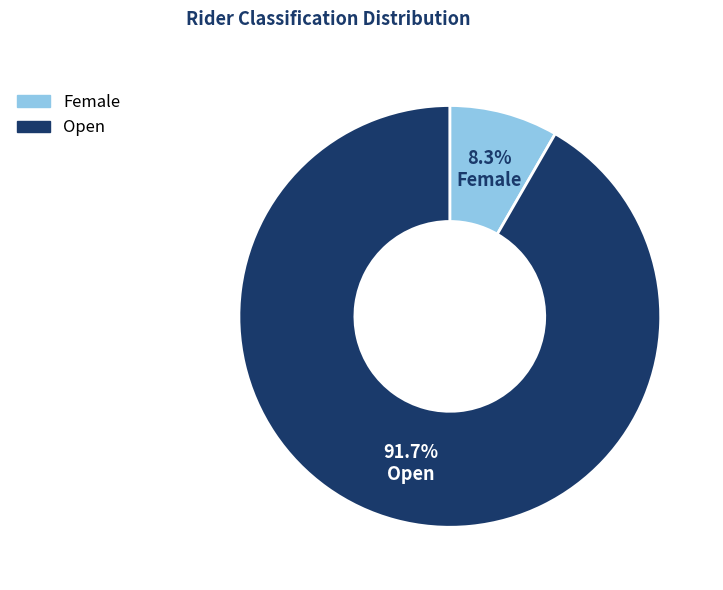

To the nearest percent, what is the difference between the Female and Open slice percentages?

83%